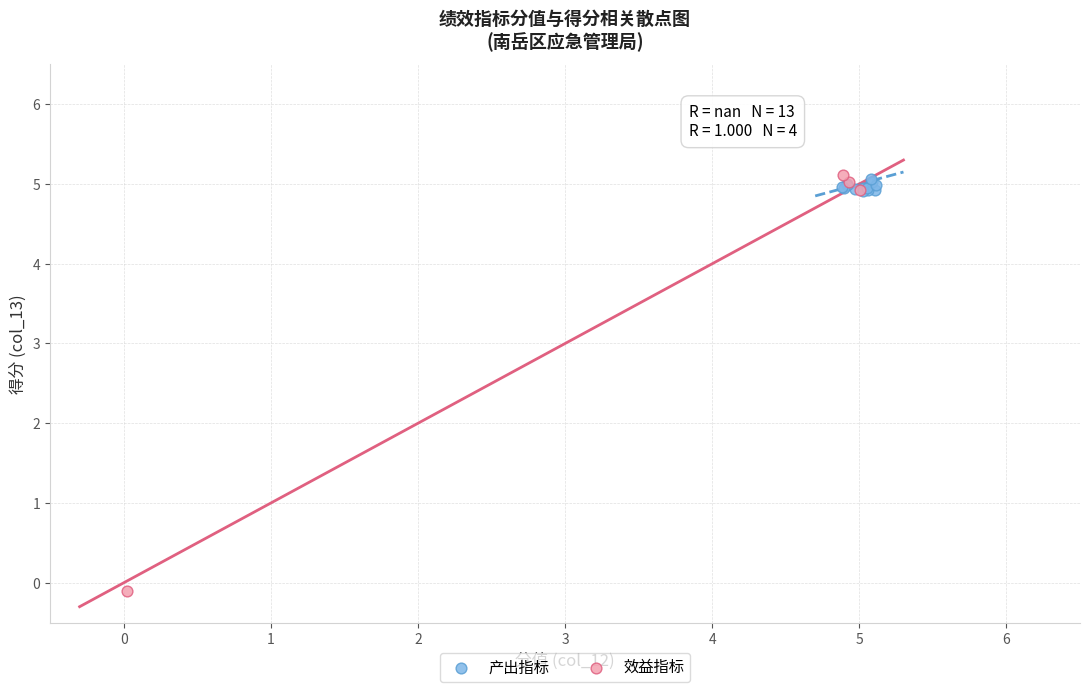

Which series contains the lowest Y value?

效益指标